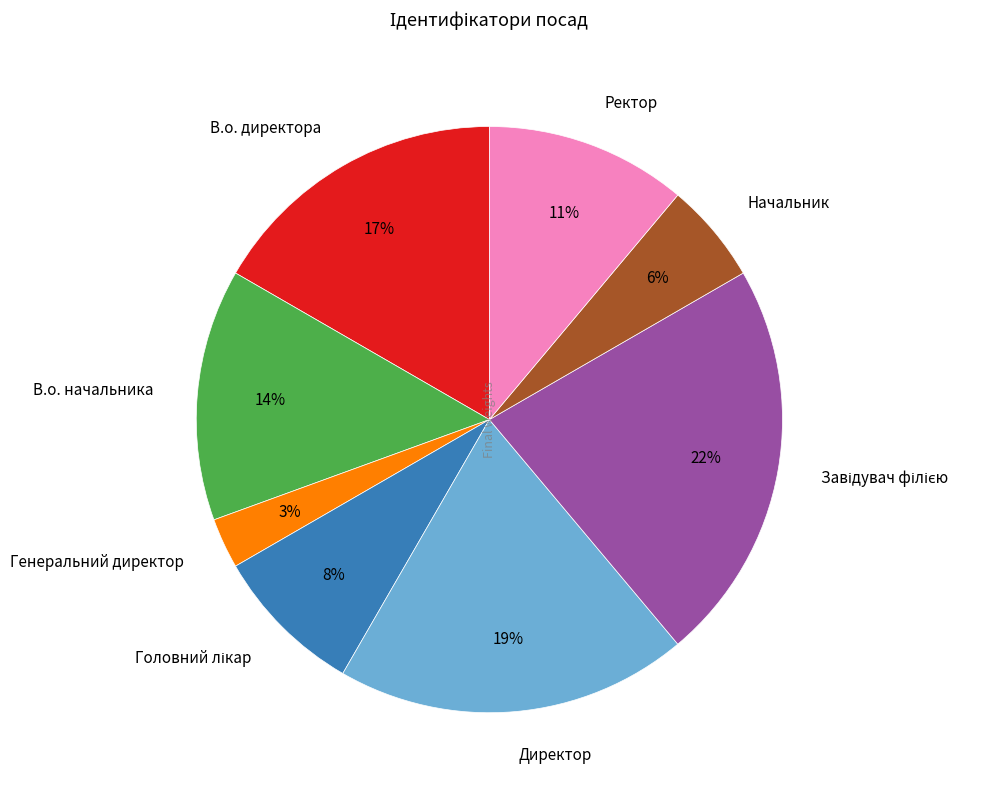

To the nearest percent, what is the difference between the largest and smallest slice percentages?

19%